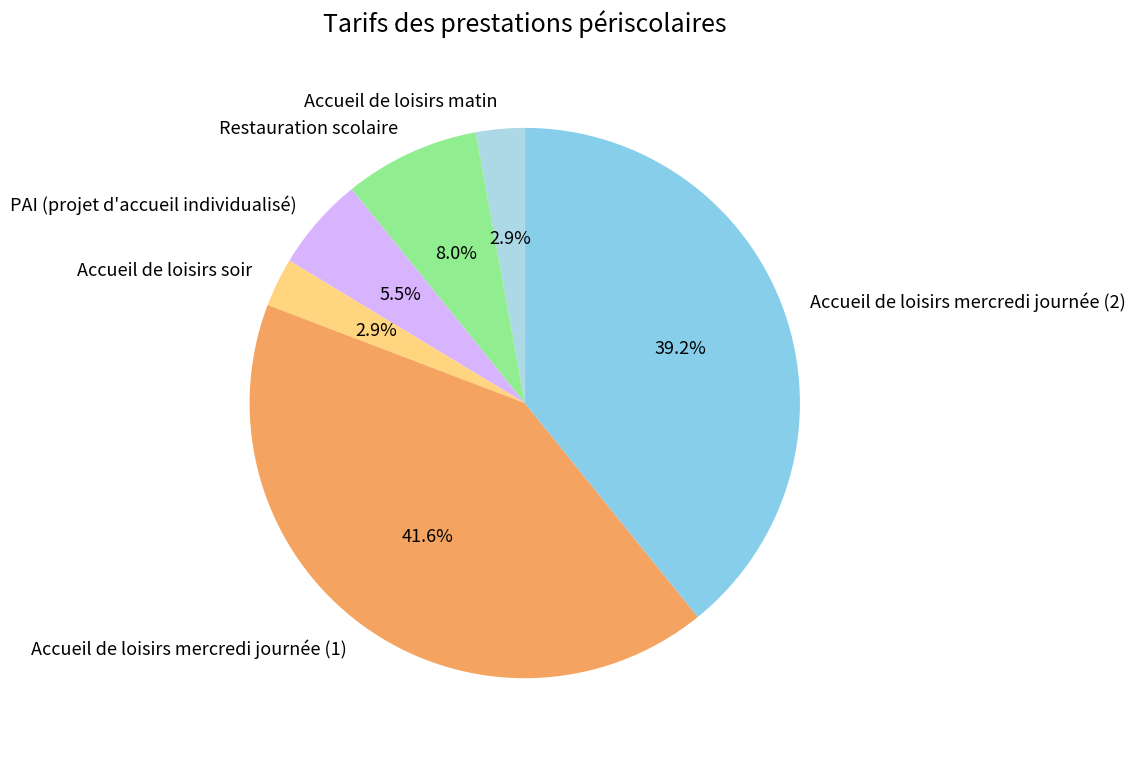

Combined, do Accueil de loisirs mercredi journée (1) and Accueil de loisirs soir account for over 50%?

No